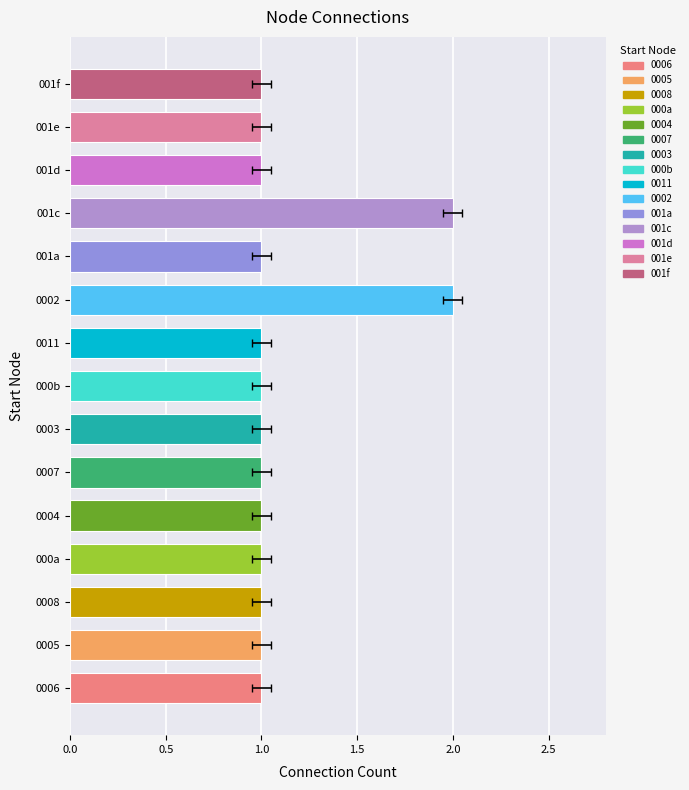

What is the maximum value shown in the chart?

2